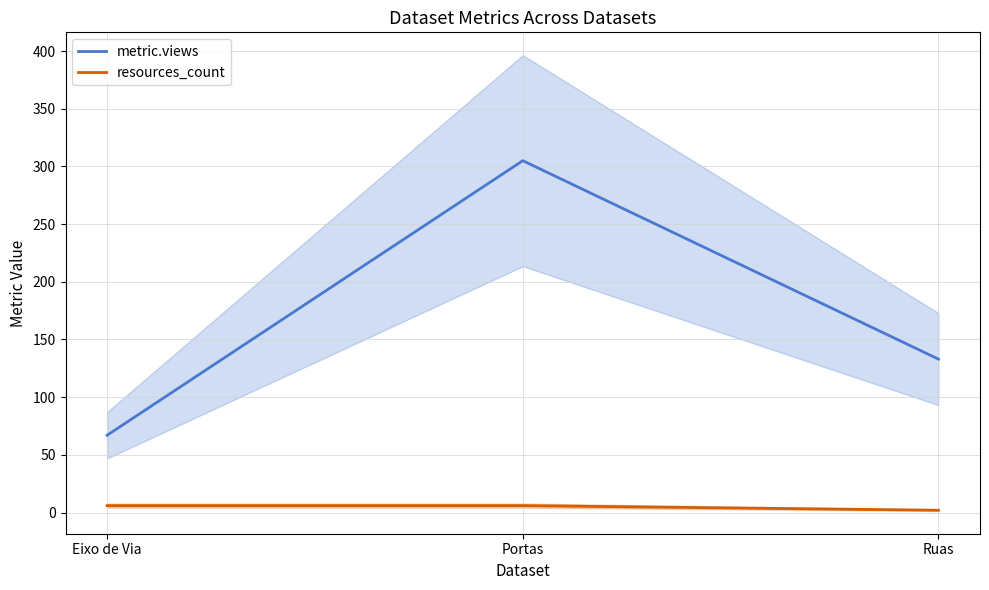

The value of resources_count at Portas is 4. True or false?

False